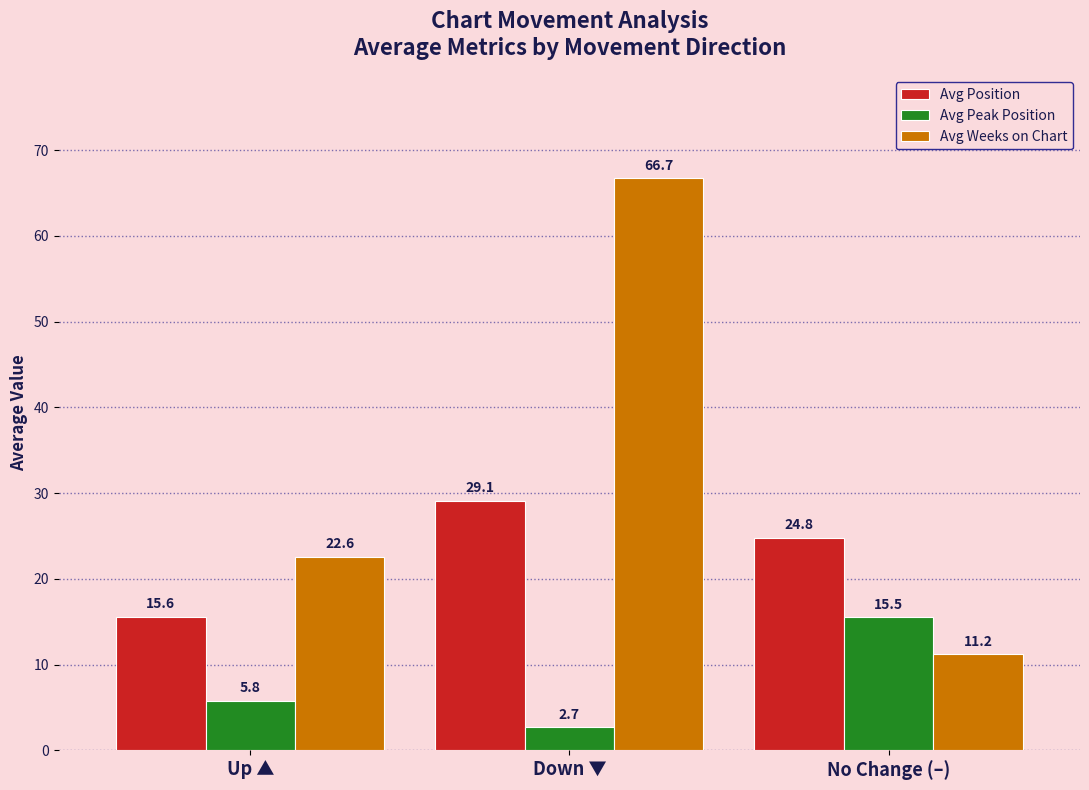

Is it true that Avg Position equals 12.5 at Down ▼?

False